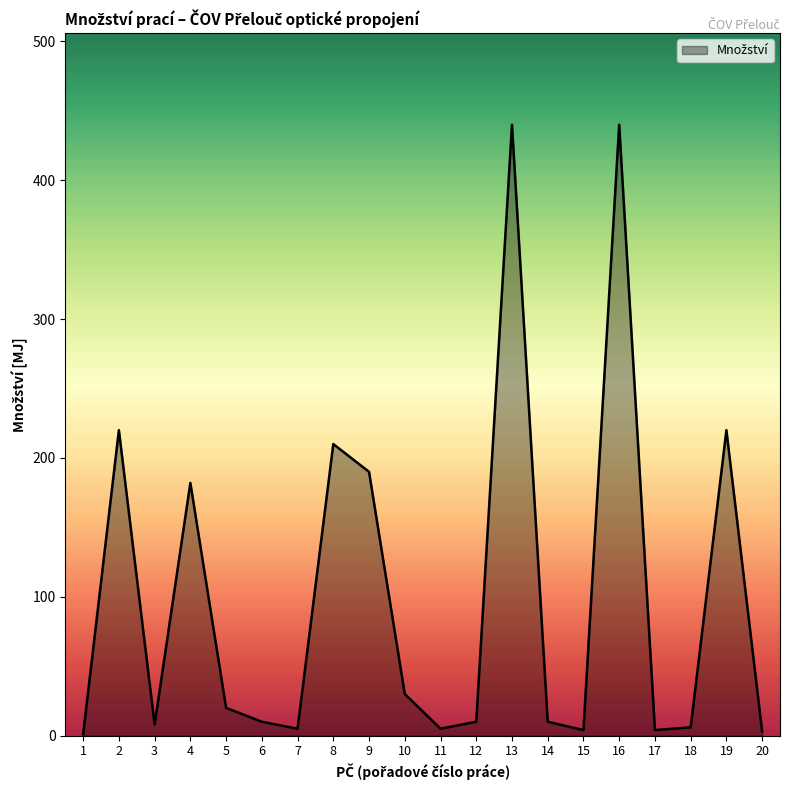

True or false: the data shows 220 at 2.

True